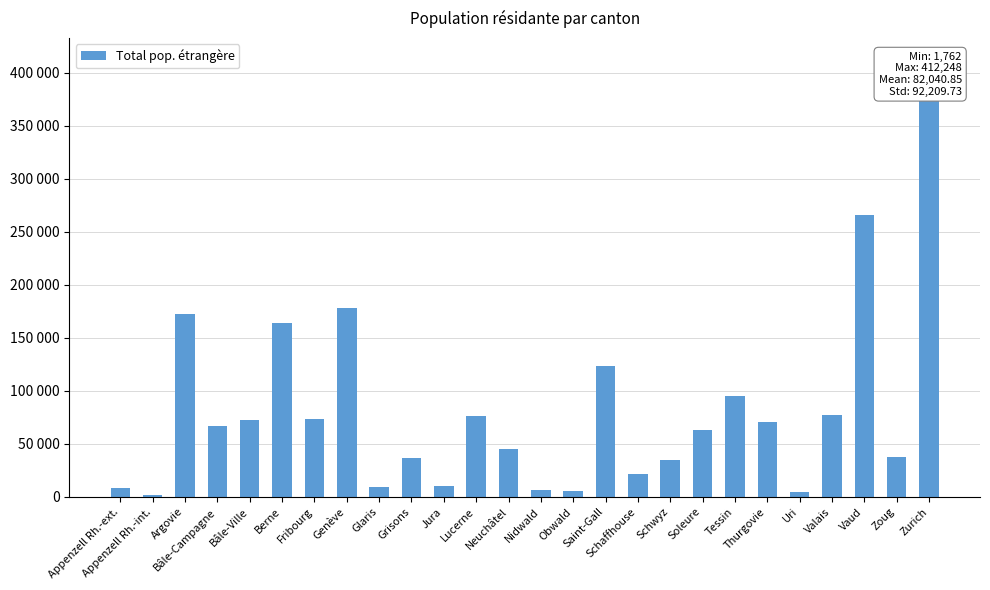

Where is the data nearest to the value 207005?

Genève